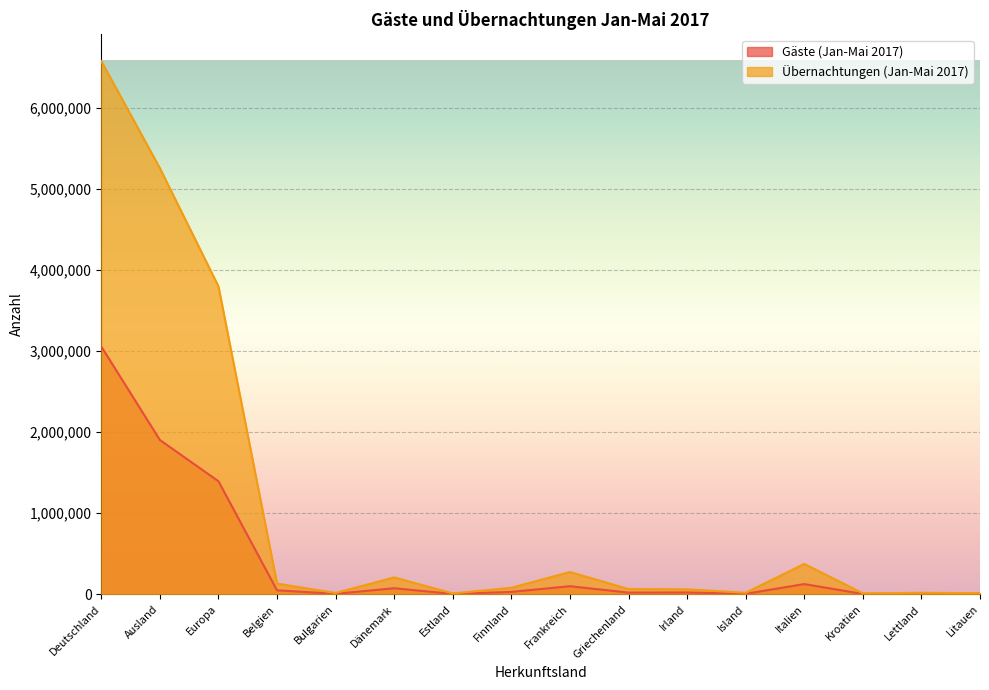

At which category does Gäste (Jan-Mai 2017) reach its first local valley?

Bulgarien